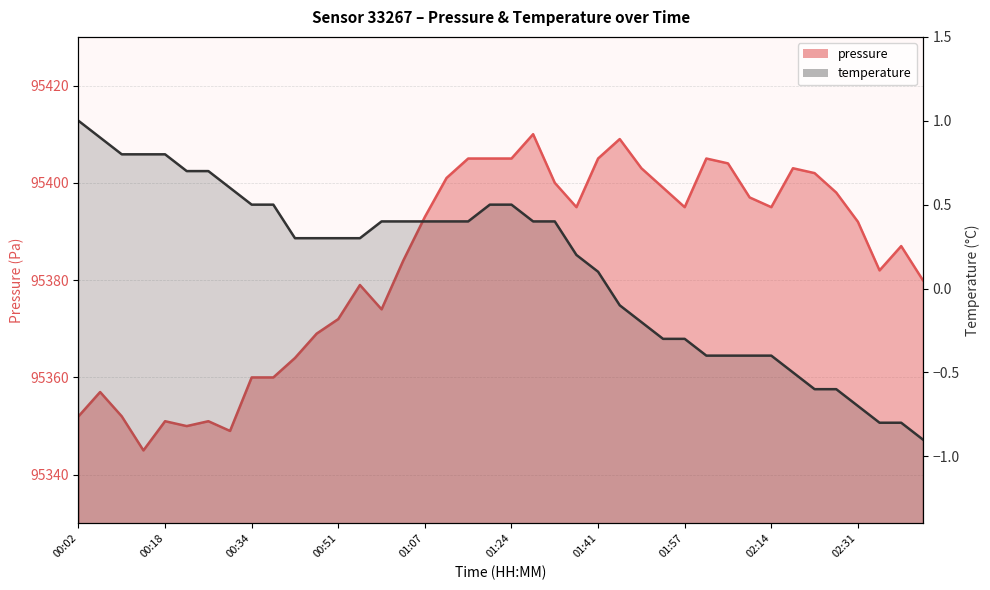

The value of pressure at 02:14 is 95395.0. True or false?

True